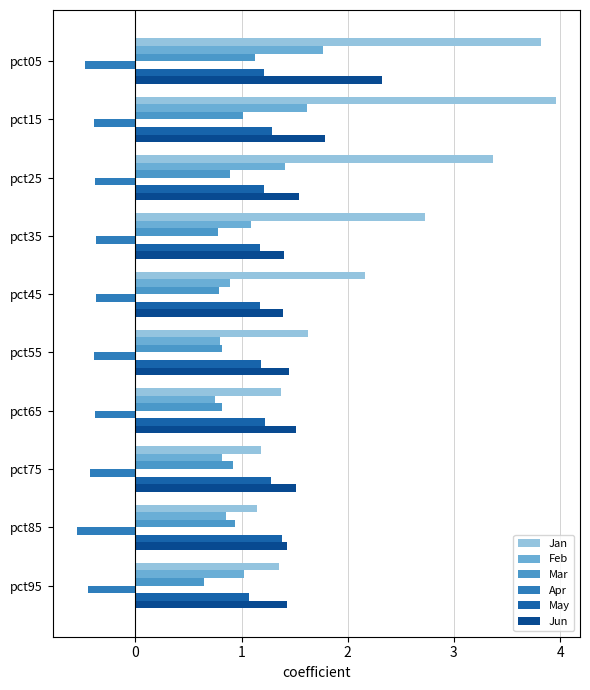

Which category has the lowest value across all series?

pct85